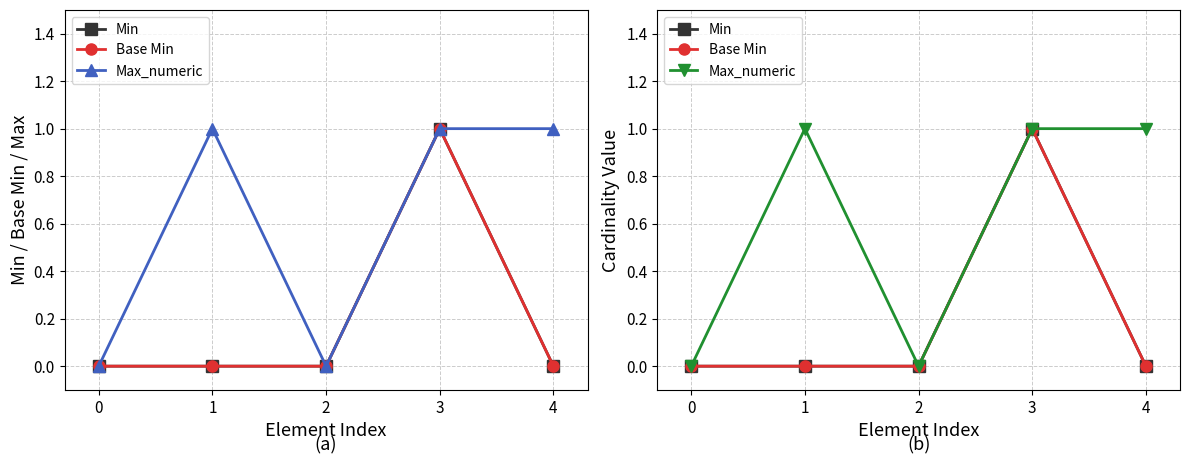

In Min, how many points are higher than both neighbors (excluding endpoints)?

1